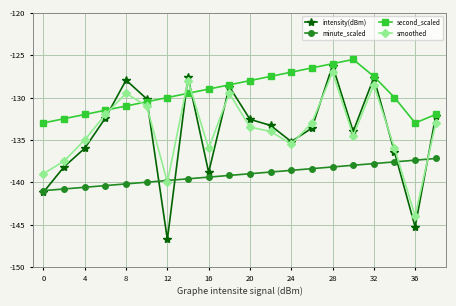

What is the value of the intensity(dBm) point at the 16th from the left?

-134.0